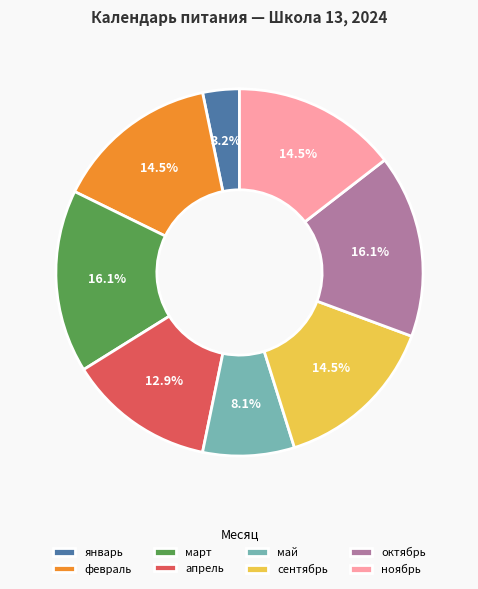

Approximately how many times larger is the value at апрель compared to сентябрь?

0.9